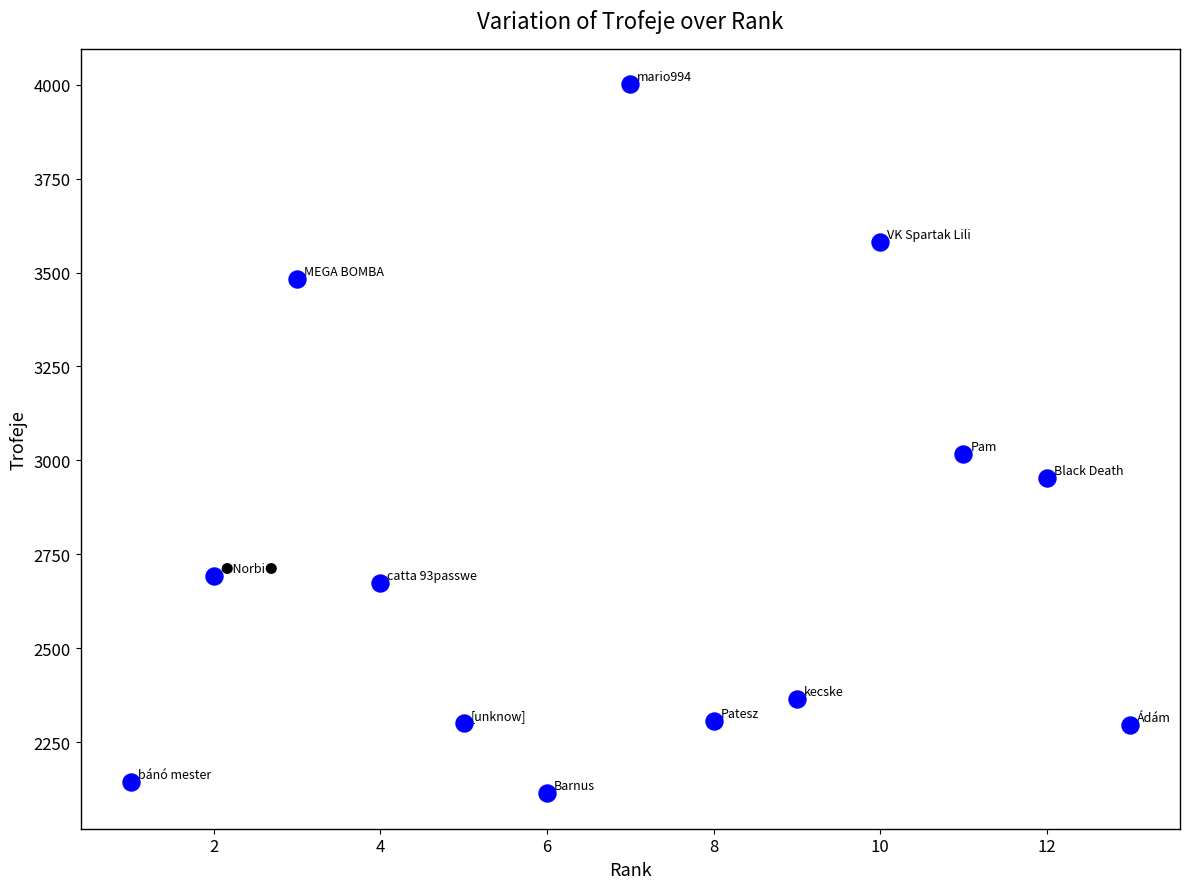

What Y value in the scatter plot is closest to 3057?

3016